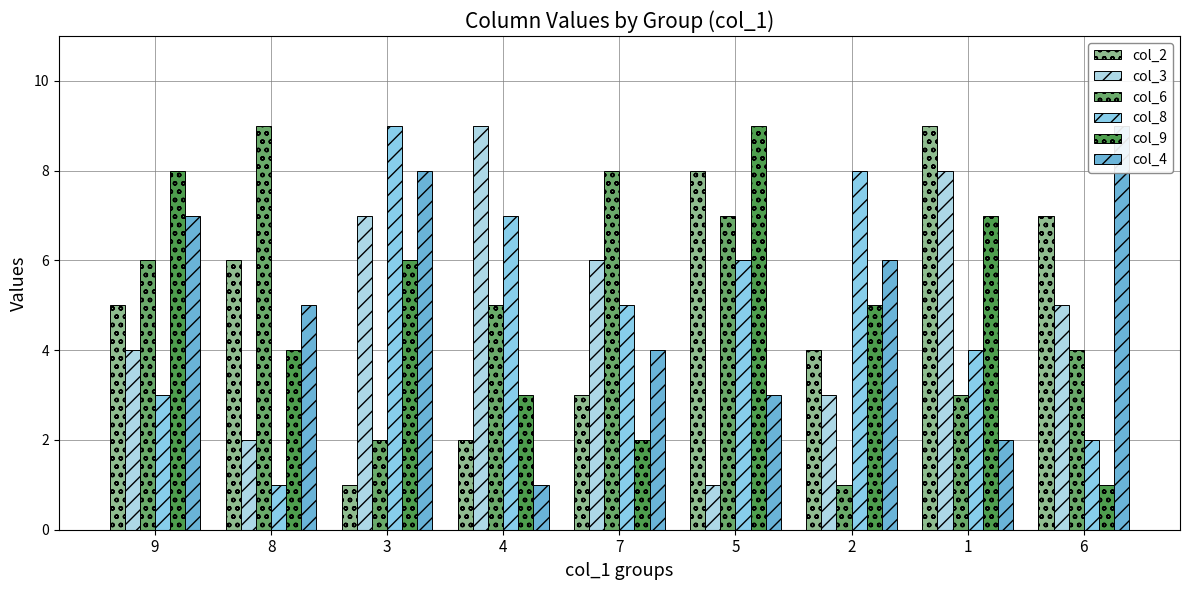

What is the sum of all col_4 values?

45